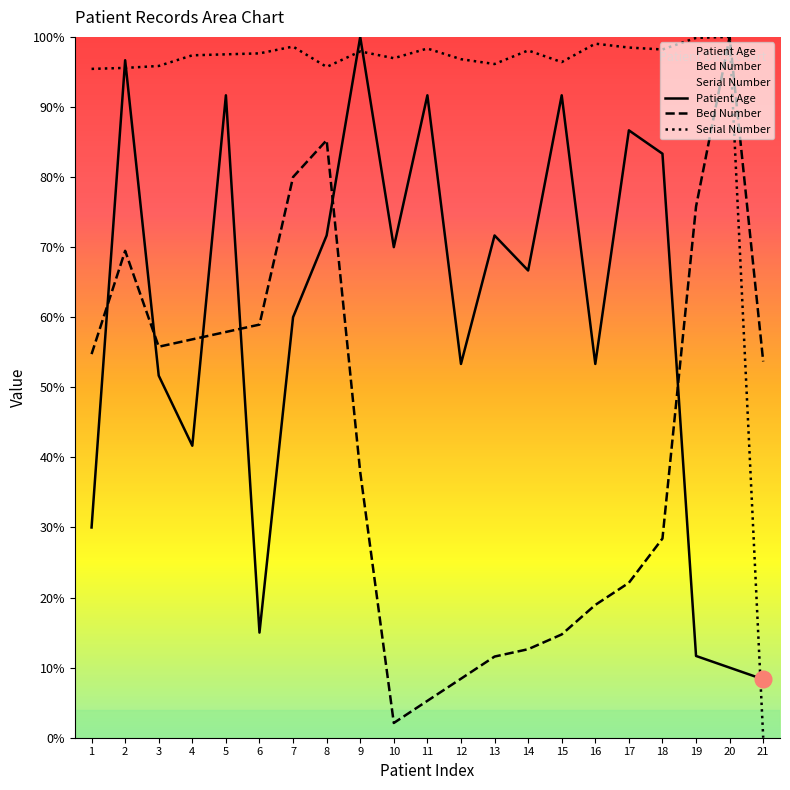

Between 21 and 2, which is larger?

2